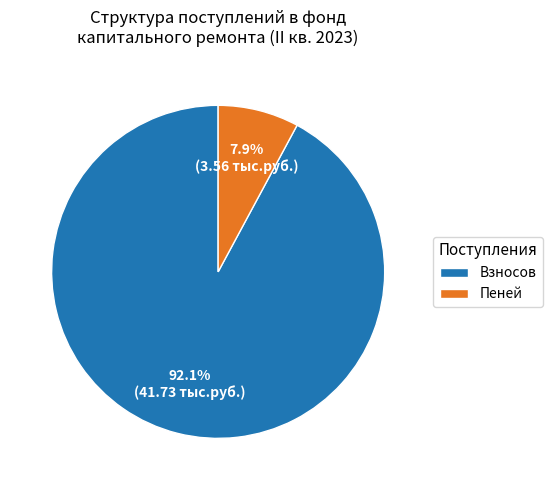

What is the largest slice in the pie chart?

Взносов